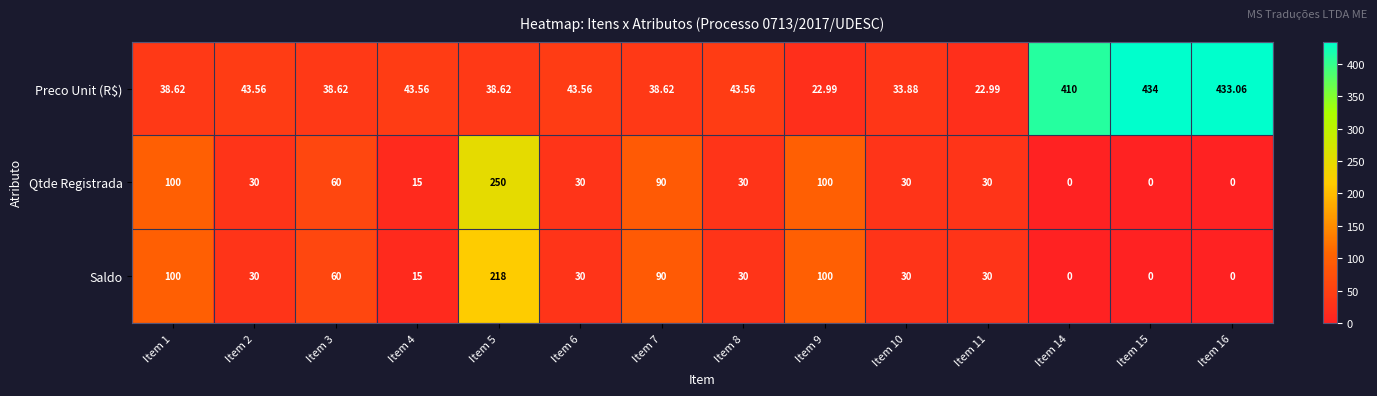

Which series has the largest total across all categories?

Preco Unit (R$)